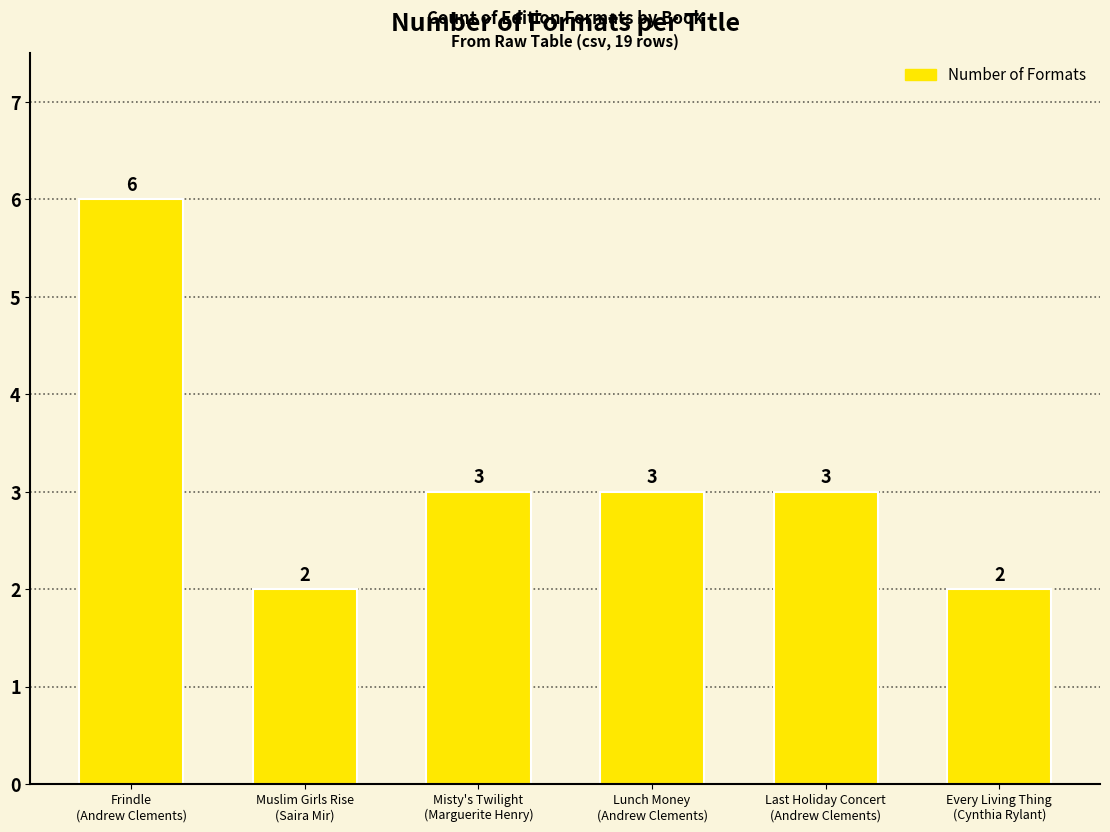

Reading left to right, what are all the values shown in this chart?

6	2	3	3	3	2